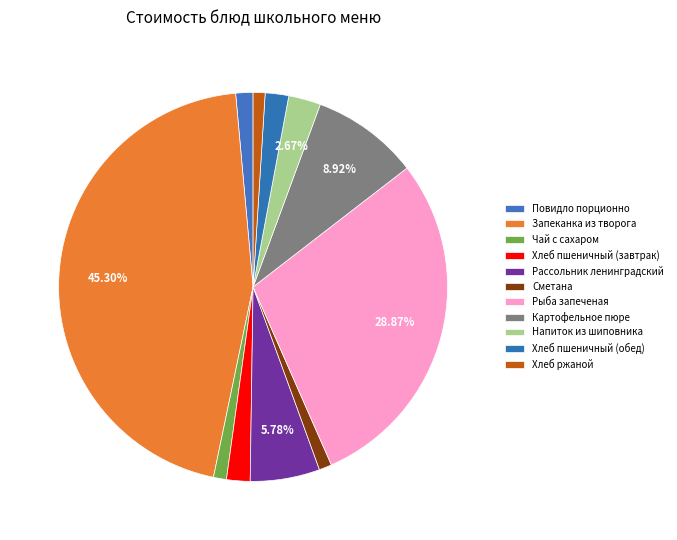

Count the number of slices in the pie.

11